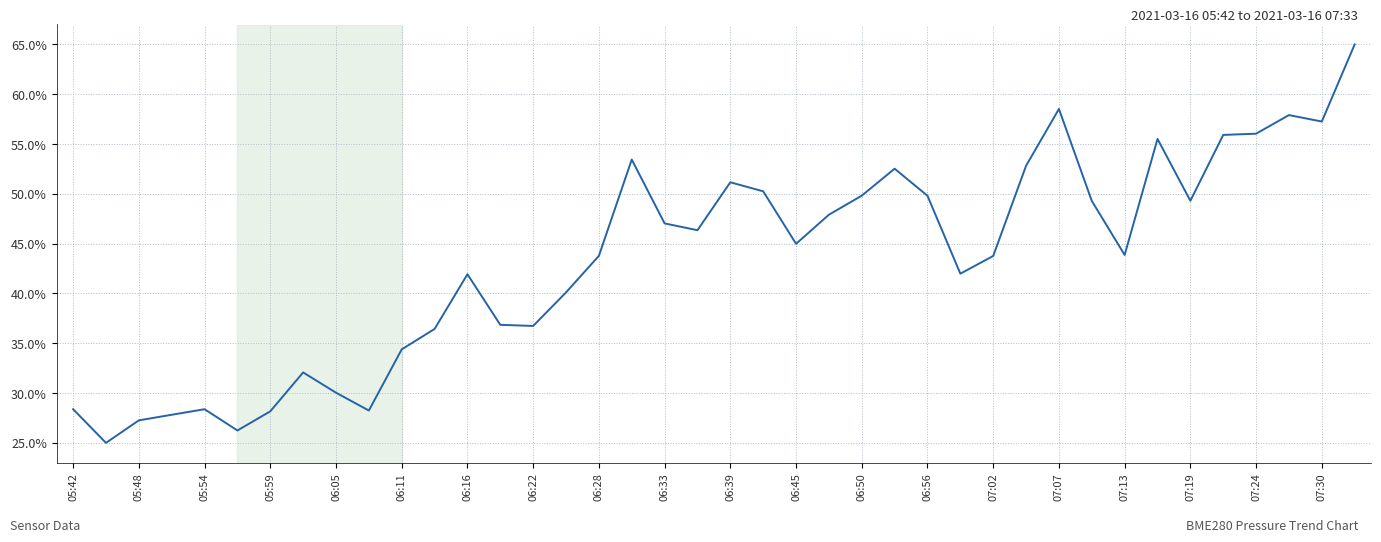

What is the difference between the maximum and minimum values?

40.0